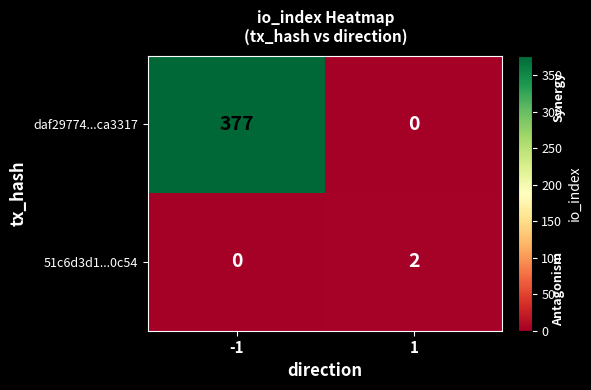

How many series are shown in this chart?

2